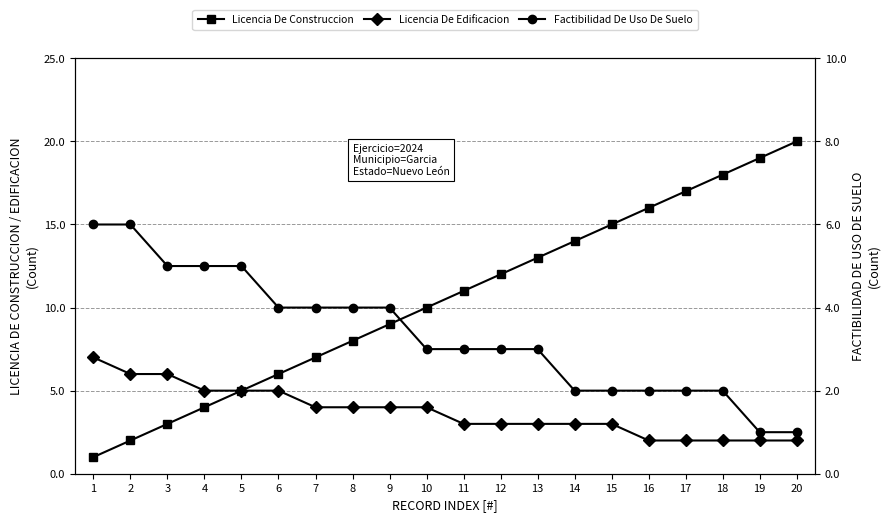

What is the difference between the Factibilidad De Uso De Suelo values at 13 and 7?

1